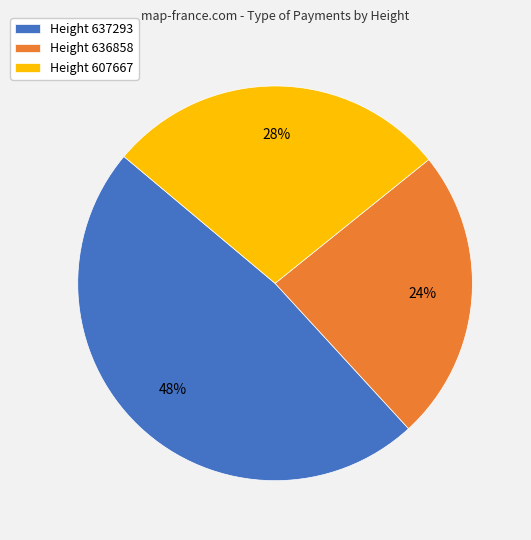

True or false: Height 636858 accounts for 35% of the total.

False